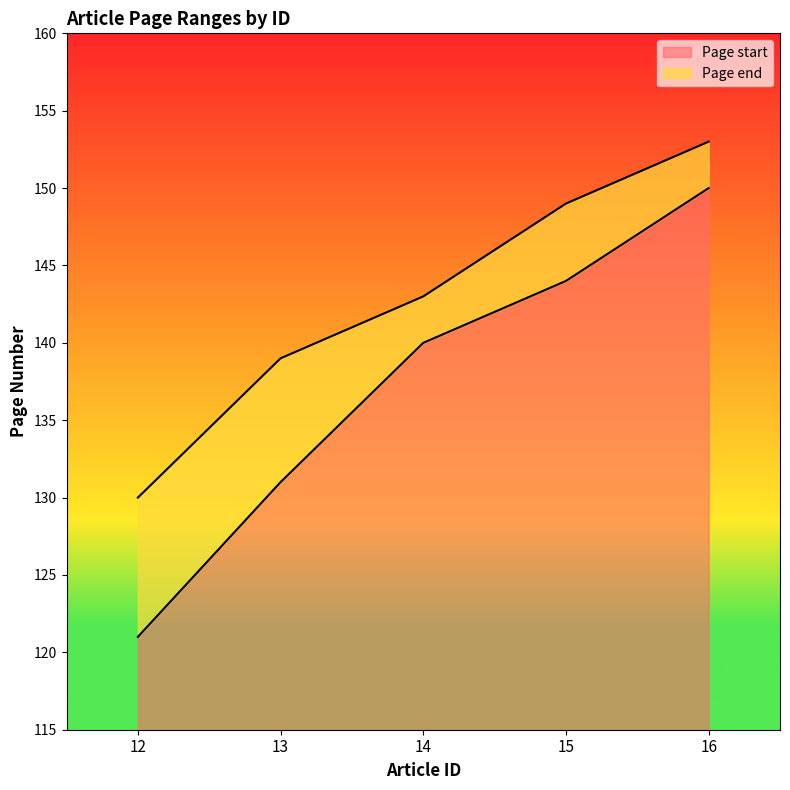

Does the chart have visible grid lines?

No